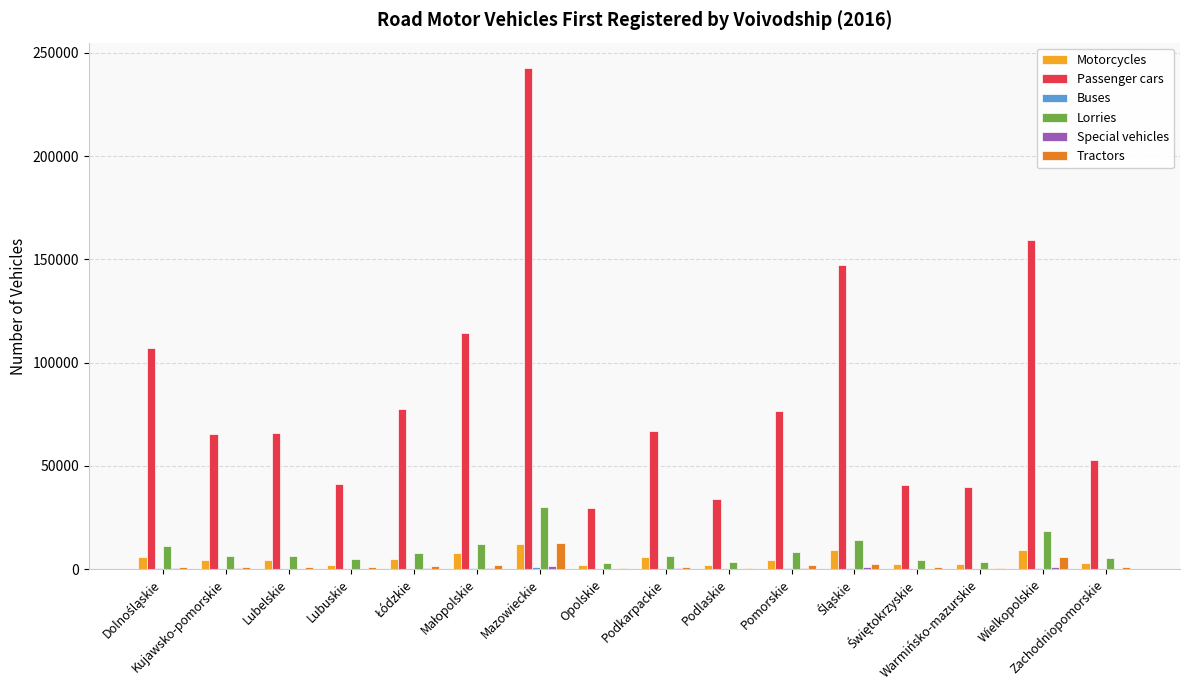

What is the maximum value shown in the chart?

242833